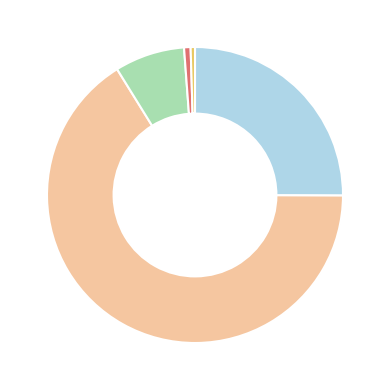

Is there any slice that represents more than half of the pie?

Yes